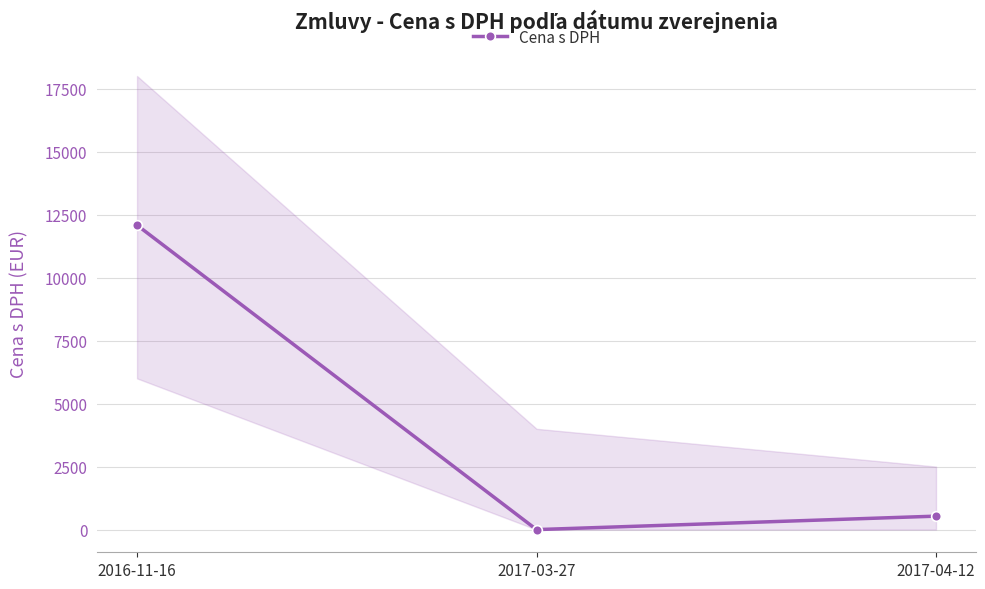

At which category does the chart reach its minimum across all series?

2017-03-27